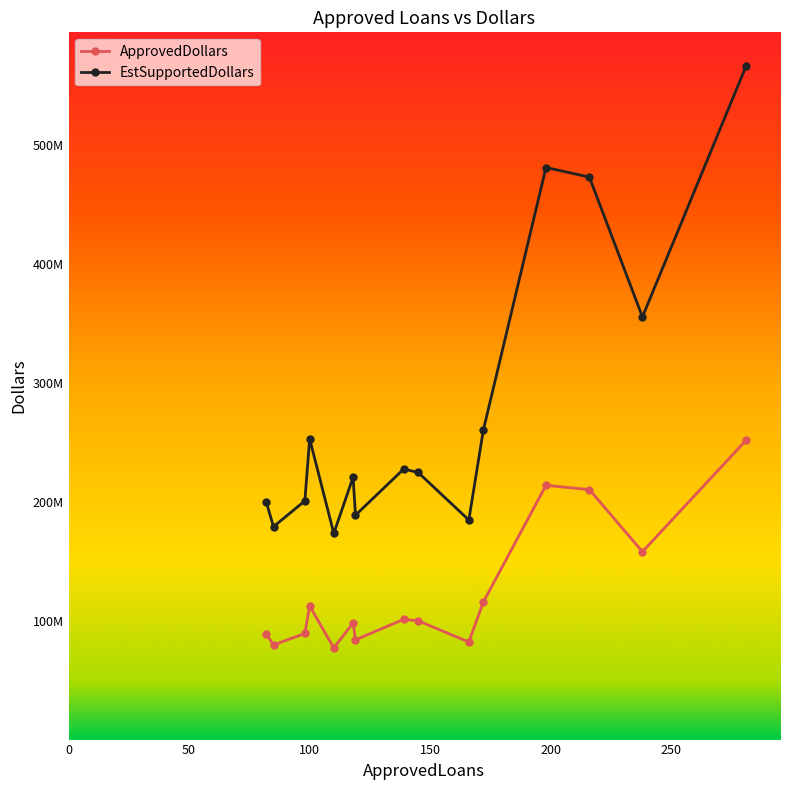

What is the difference between the maximum and minimum values in the ApprovedDollars series?

174636000